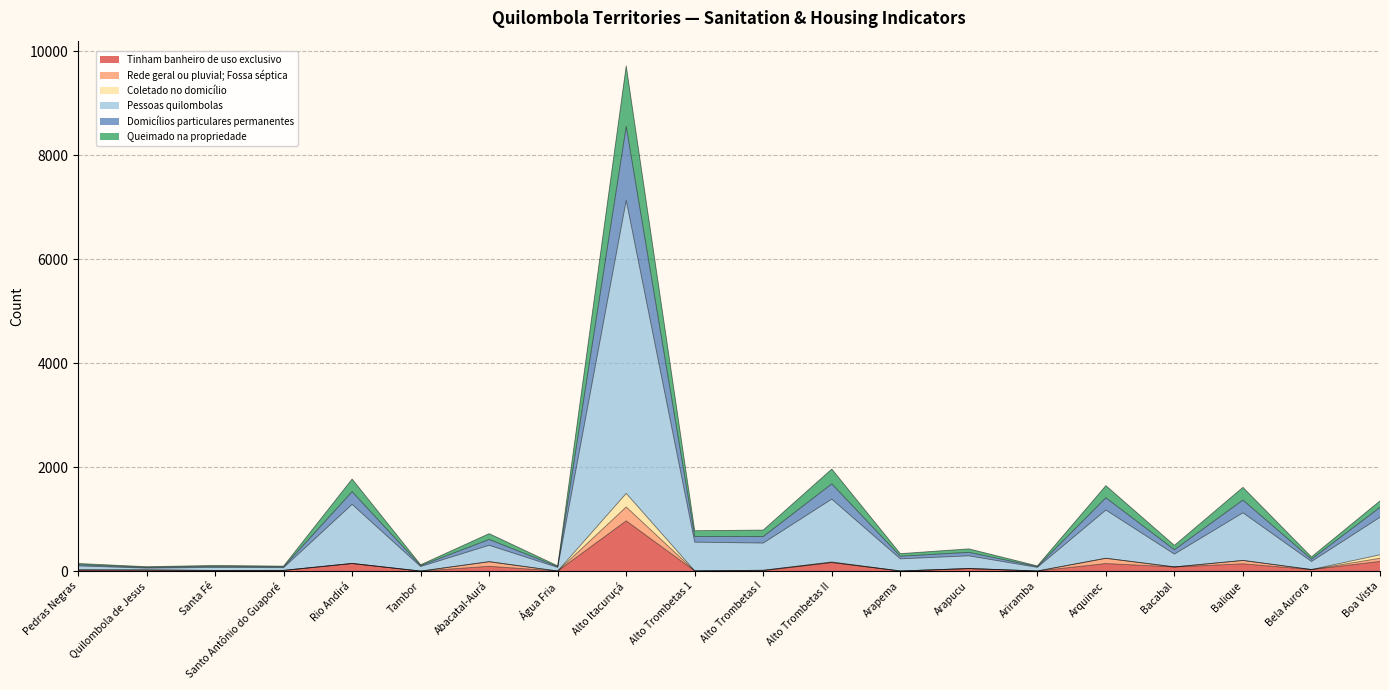

True or false: Tinham banheiro de uso exclusivo and Queimado na propriedade intersect in this chart.

False